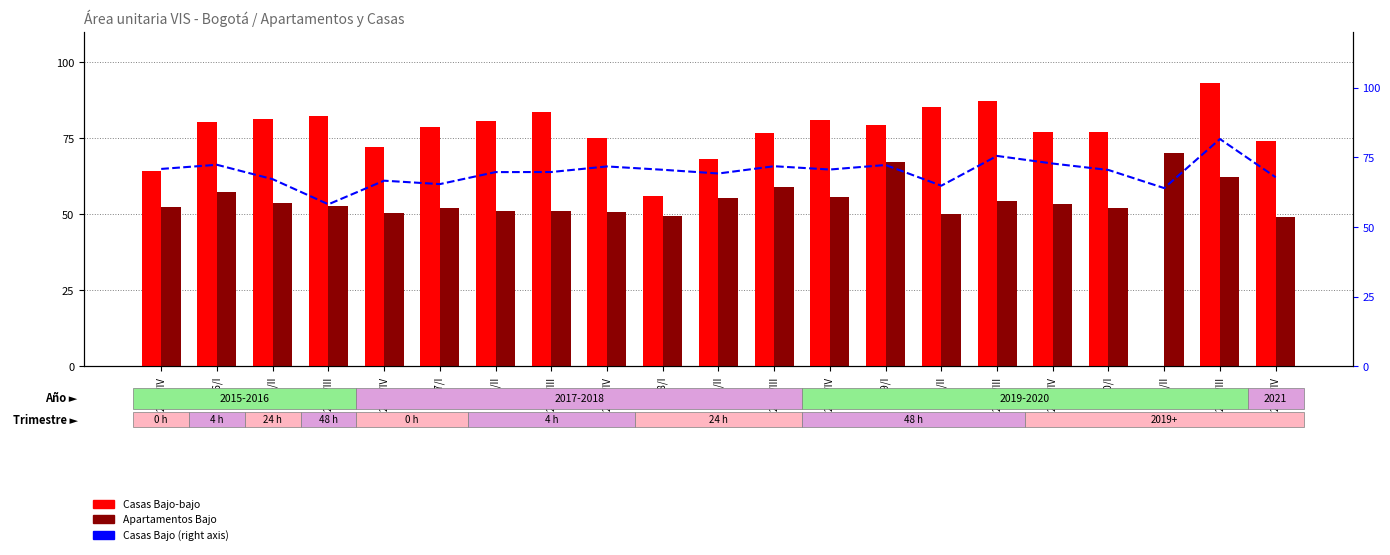

How many data points in Apartamentos Bajo are above 52?

12